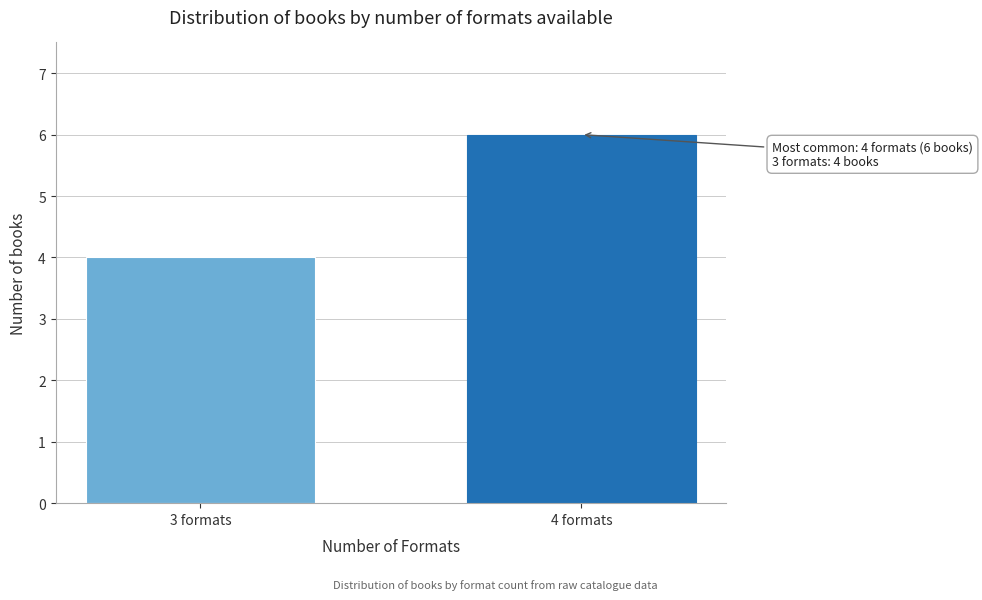

Reading right to left, what are all the values shown in this chart?

4 formats=6	3 formats=4